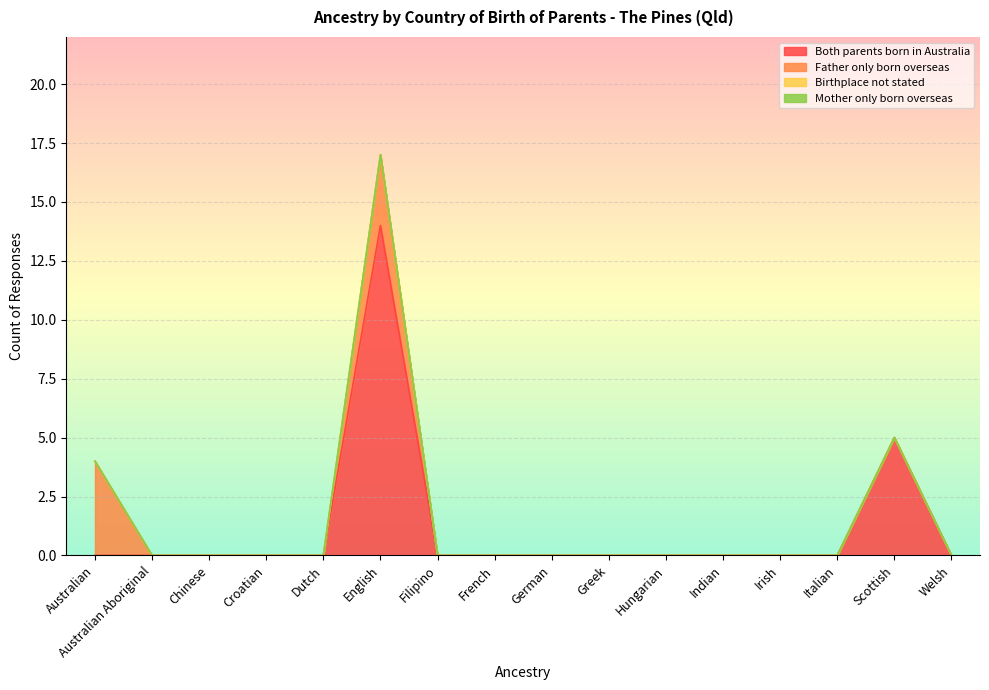

Reading left to right, list all the values displayed in this chart.

Both parents born in Australia: Australian=0	Australian Aboriginal=0	Chinese=0	Croatian=0	Dutch=0	English=14	Filipino=0	French=0	German=0	Greek=0	Hungarian=0	Indian=0	Irish=0	Italian=0	Scottish=5	Welsh=0
Father only born overseas: Australian=4	Australian Aboriginal=0	Chinese=0	Croatian=0	Dutch=0	English=3	Filipino=0	French=0	German=0	Greek=0	Hungarian=0	Indian=0	Irish=0	Italian=0	Scottish=0	Welsh=0
Birthplace not stated: Australian=0	Australian Aboriginal=0	Chinese=0	Croatian=0	Dutch=0	English=0	Filipino=0	French=0	German=0	Greek=0	Hungarian=0	Indian=0	Irish=0	Italian=0	Scottish=0	Welsh=0
Mother only born overseas: Australian=0	Australian Aboriginal=0	Chinese=0	Croatian=0	Dutch=0	English=0	Filipino=0	French=0	German=0	Greek=0	Hungarian=0	Indian=0	Irish=0	Italian=0	Scottish=0	Welsh=0